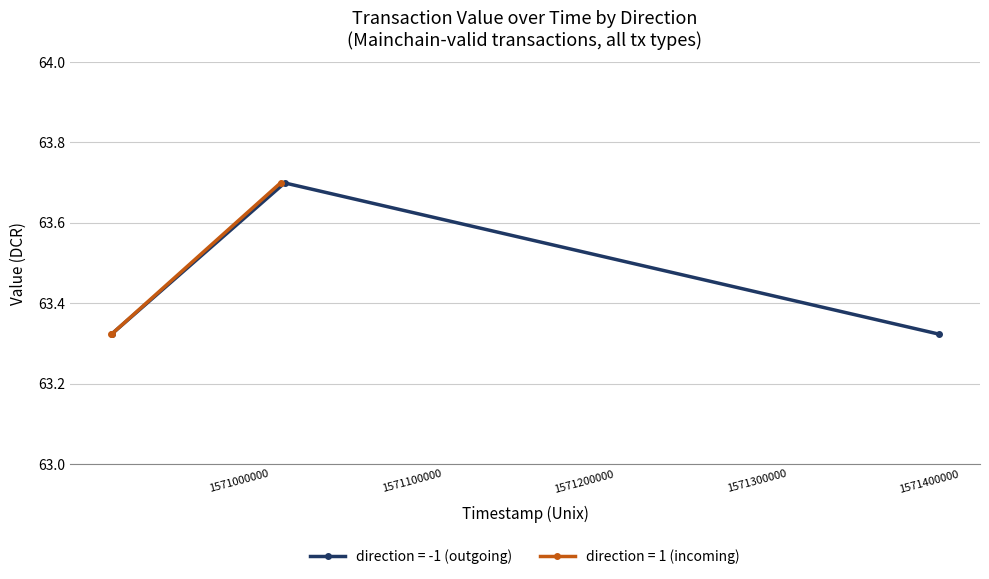

What is the highest value of the direction = -1 (outgoing) series?

63.7